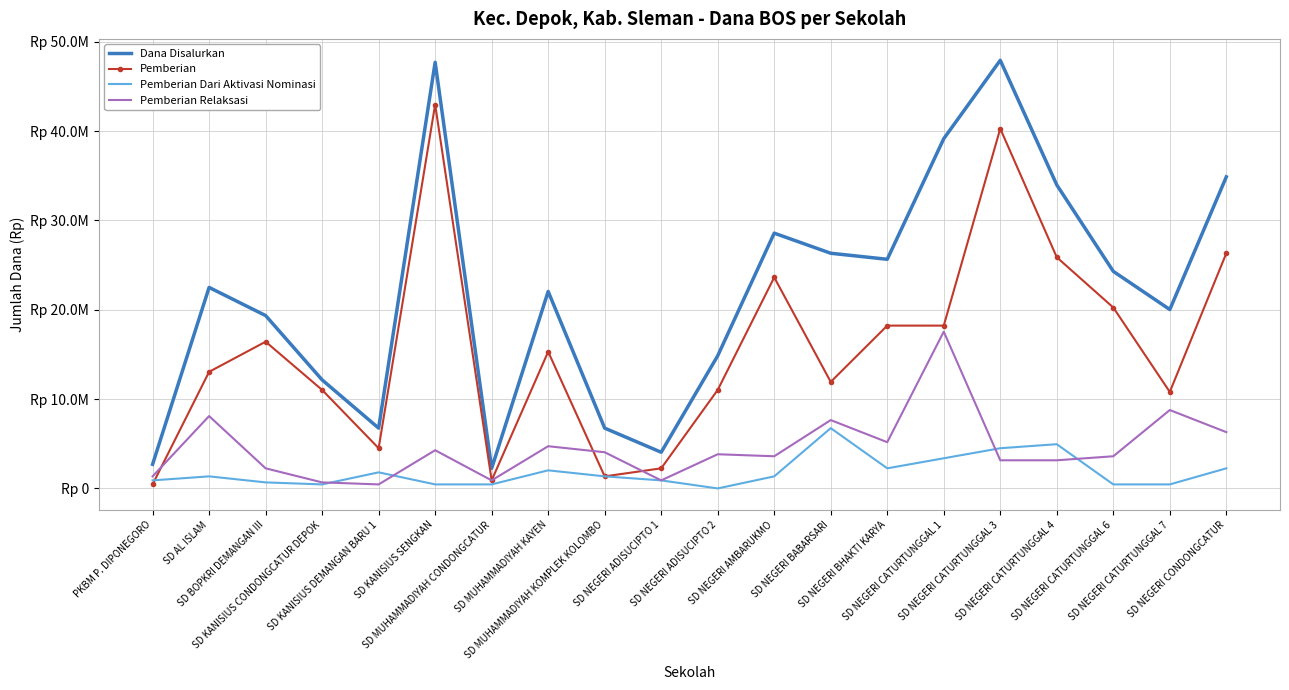

Rank the series at SD NEGERI ADISUCIPTO 2 from highest to lowest value.

Dana Disalurkan, Pemberian, Pemberian Relaksasi, Pemberian Dari Aktivasi Nominasi